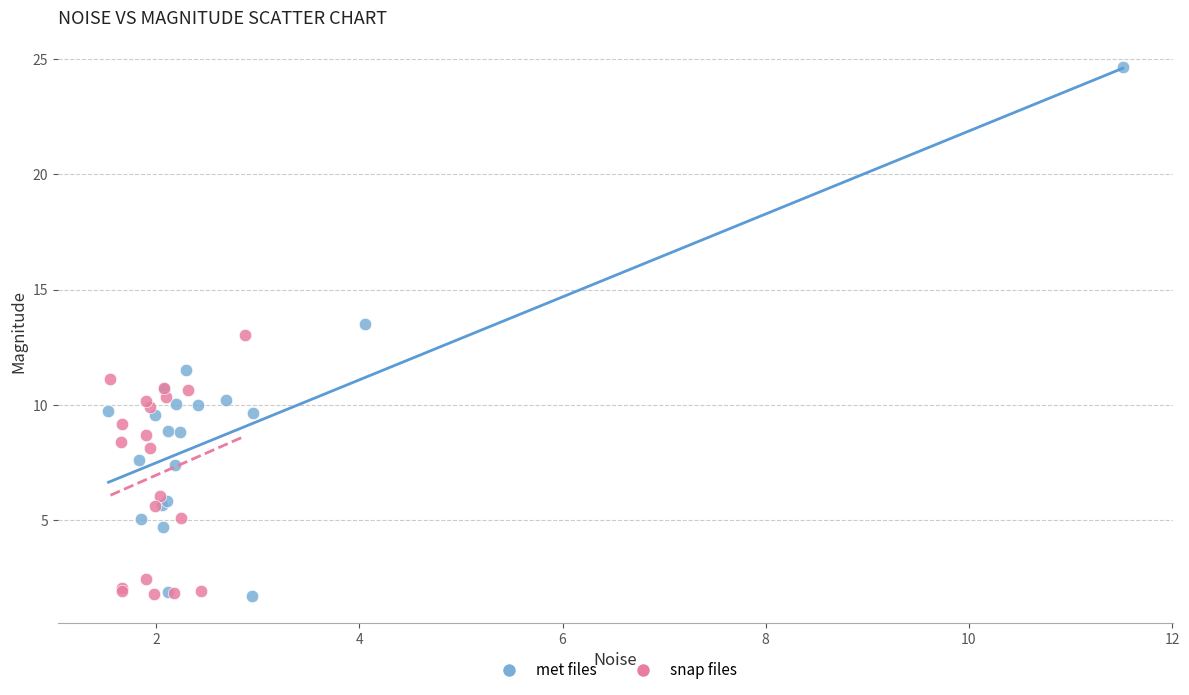

Which series has the largest Y range (max minus min)?

met files